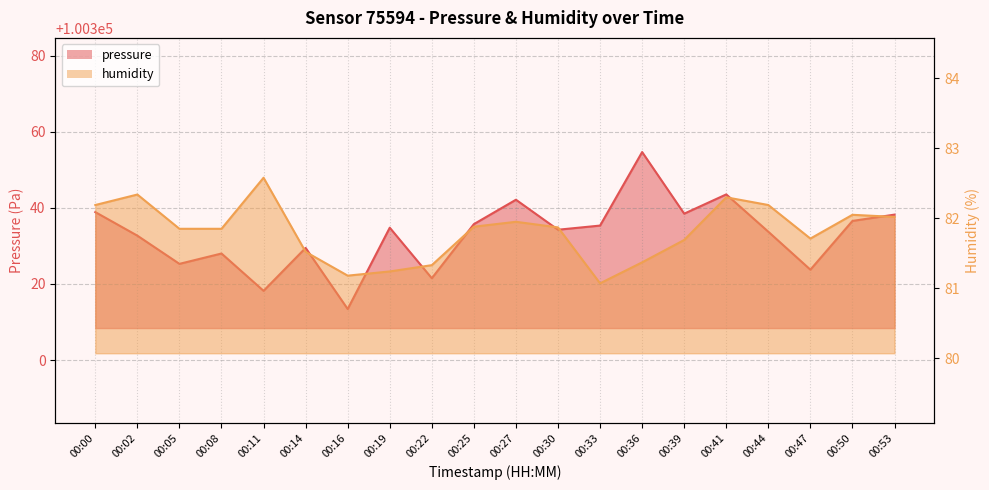

What is the spread (max minus min) of values at 00:44?

100251.5